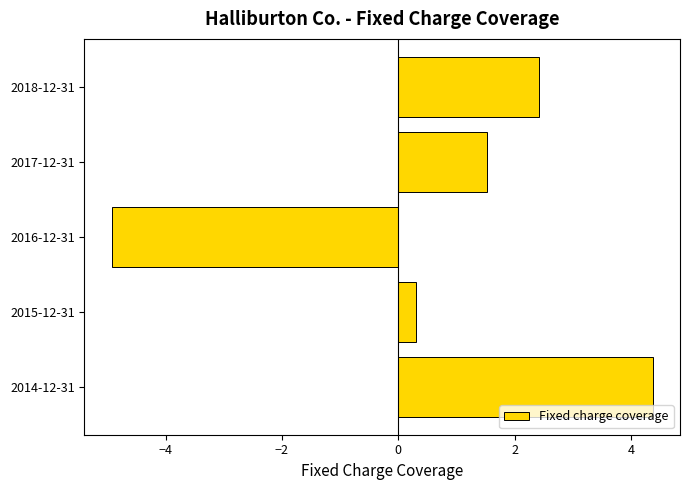

What is the average value?

0.7